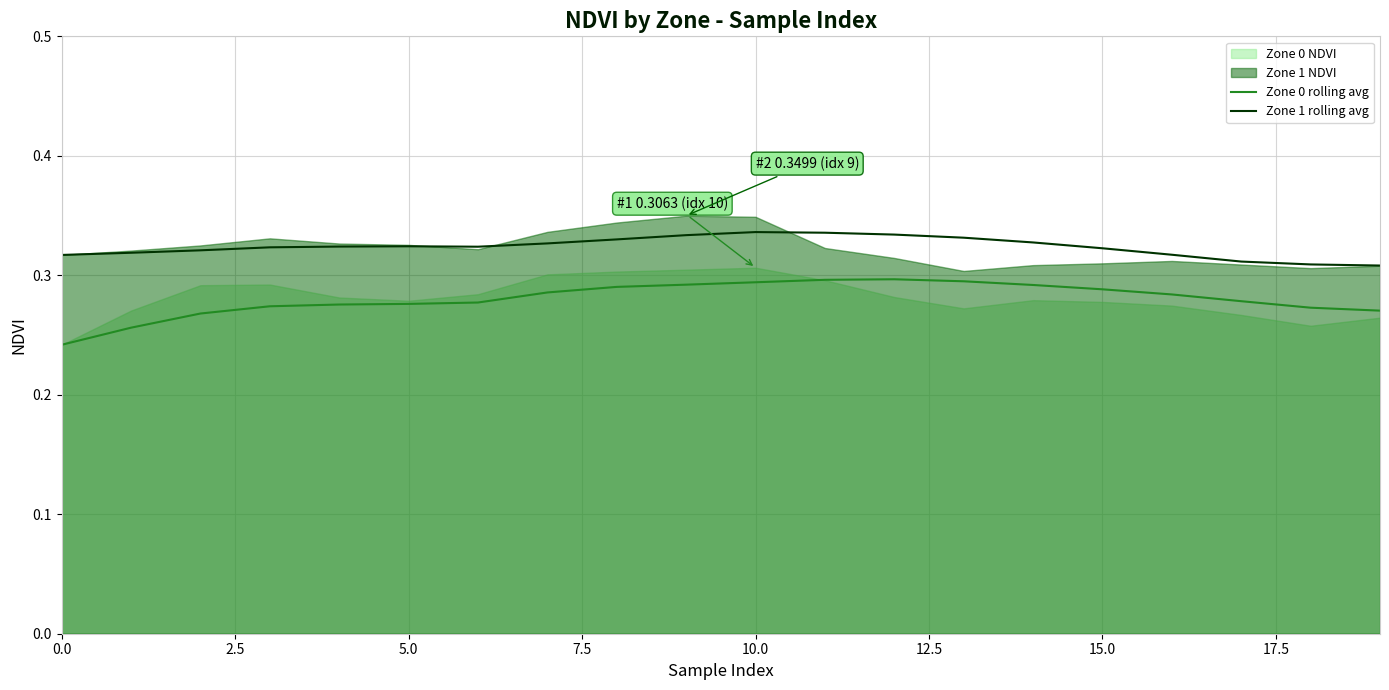

How many lines are shown in the chart?

2